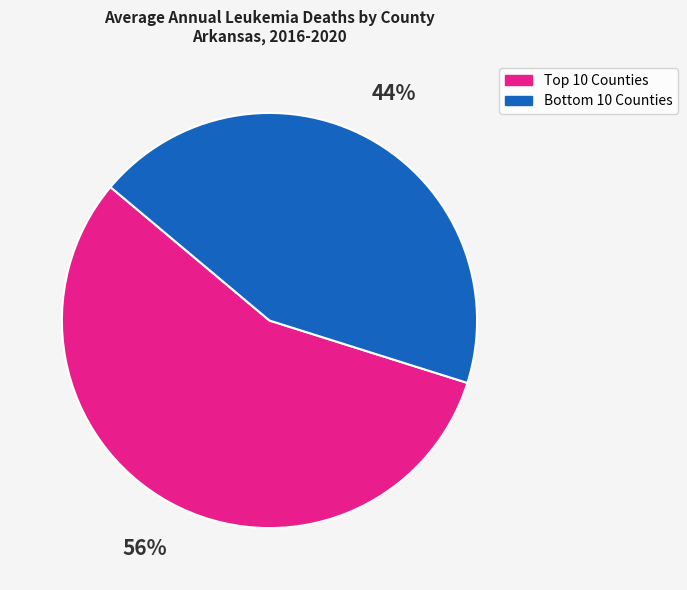

To the nearest percent, what is the average slice percentage?

50%